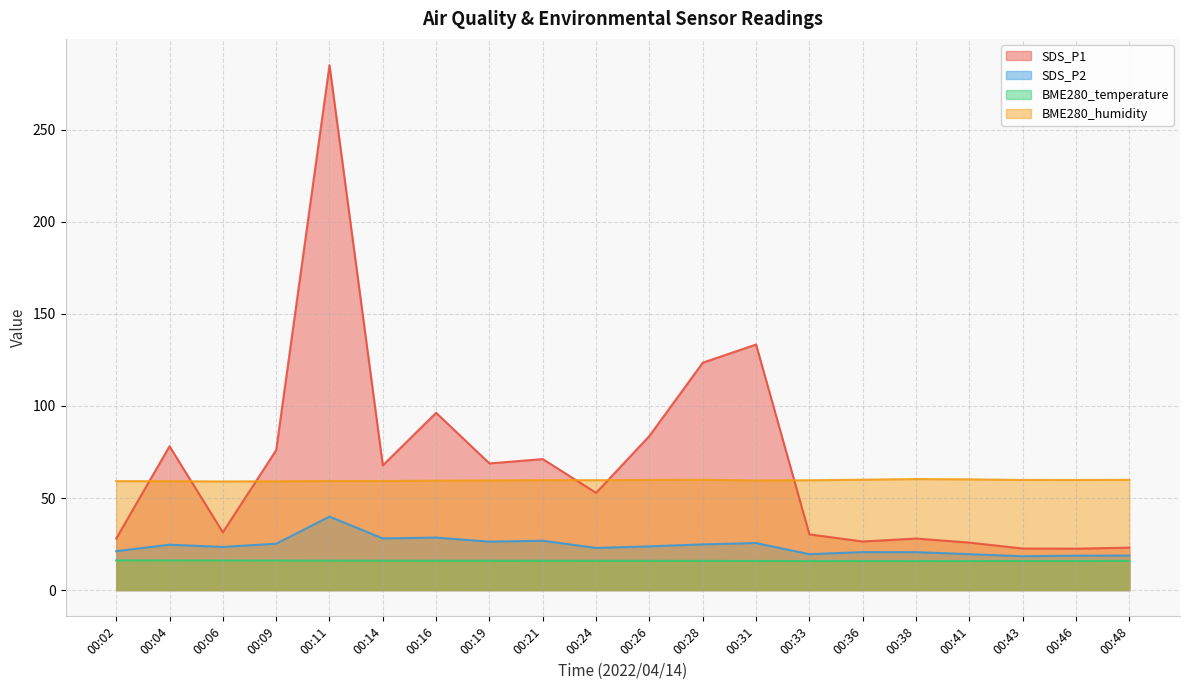

True or false: SDS_P1 has more than 2 points higher than both neighbors.

True